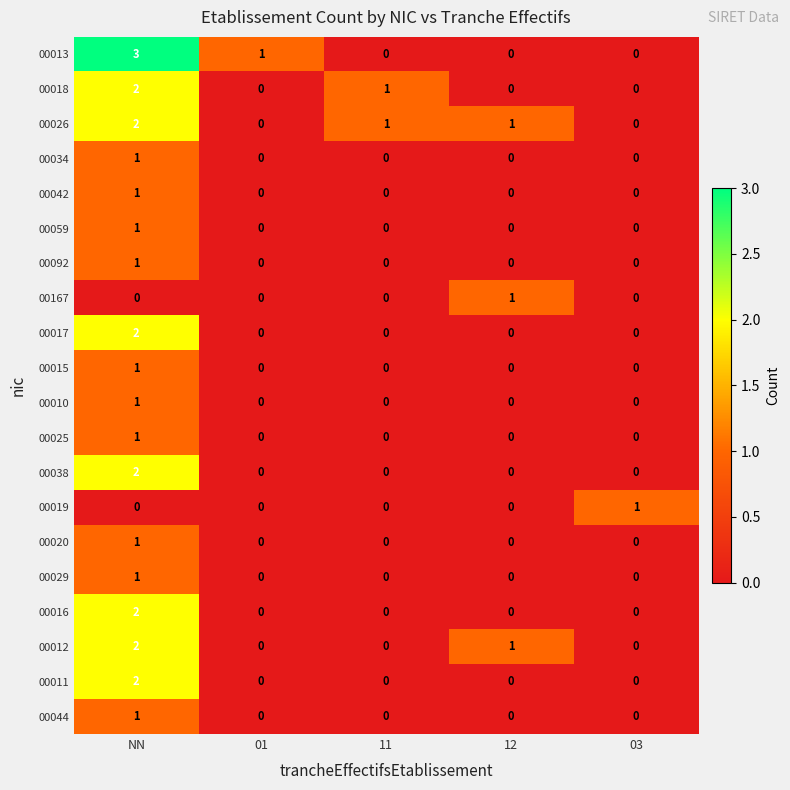

Which series has the largest range (max minus min)?

00013